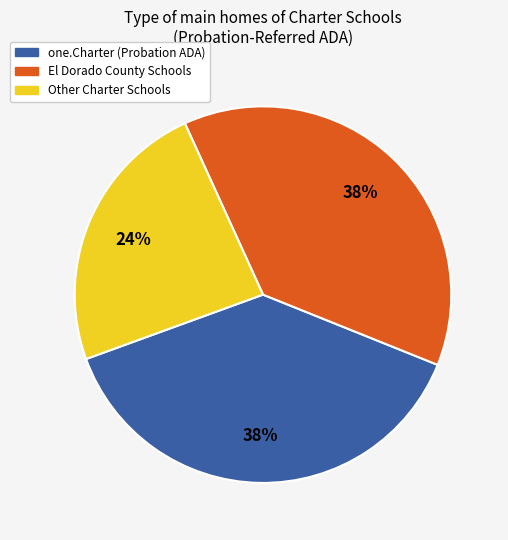

To the nearest percent, what is the average slice percentage?

33%